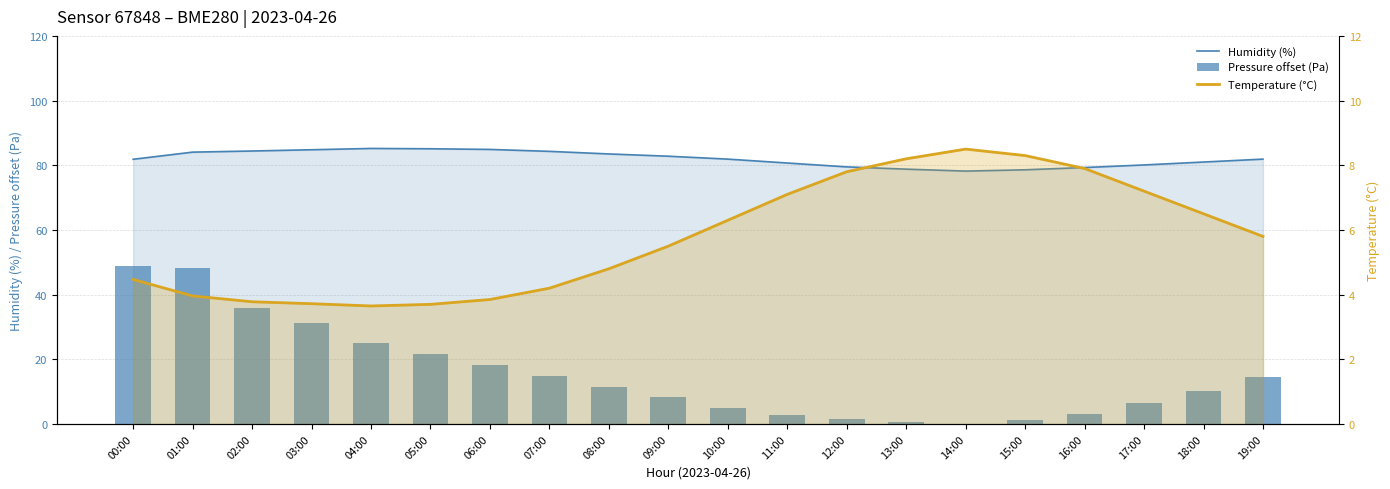

What is the difference between the Pressure offset (Pa) values at 10:00 and 18:00?

5.2